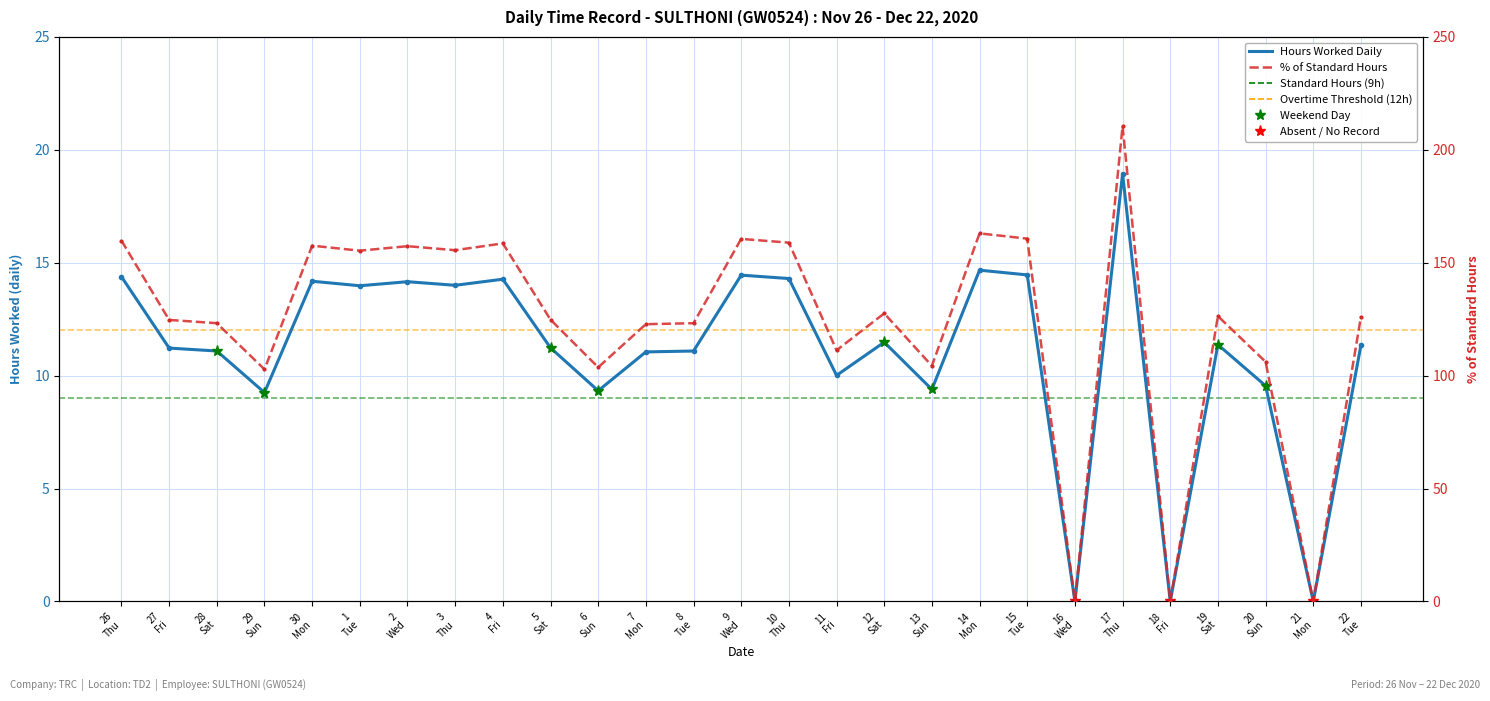

Between 11 Fri and 13 Sun, which is larger?

11 Fri